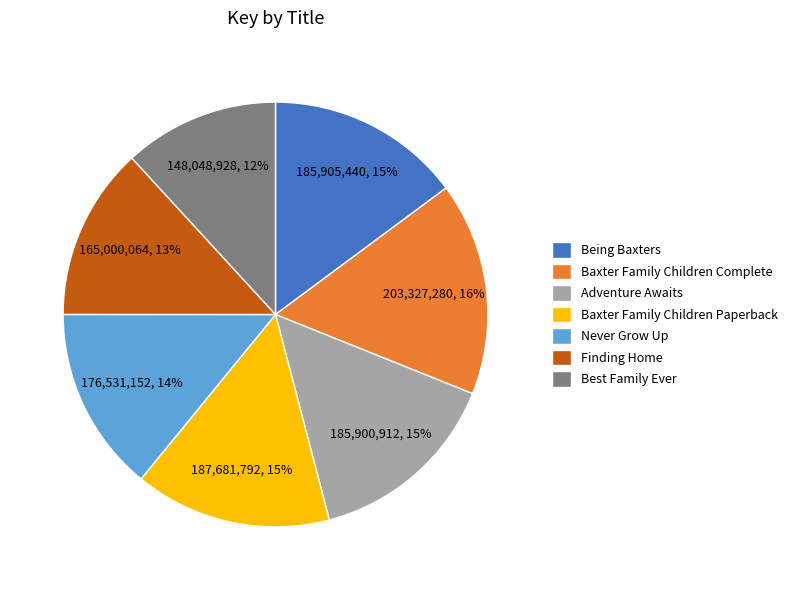

Is there any slice that represents more than half of the pie?

No